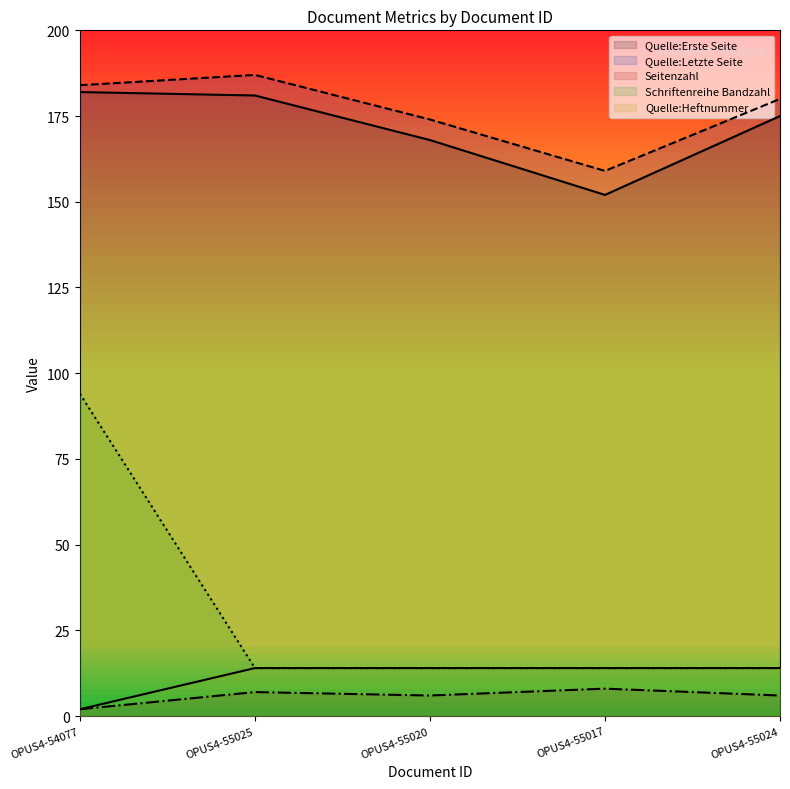

What is the difference between the maximum and minimum values in the Schriftenreihe Bandzahl series?

80